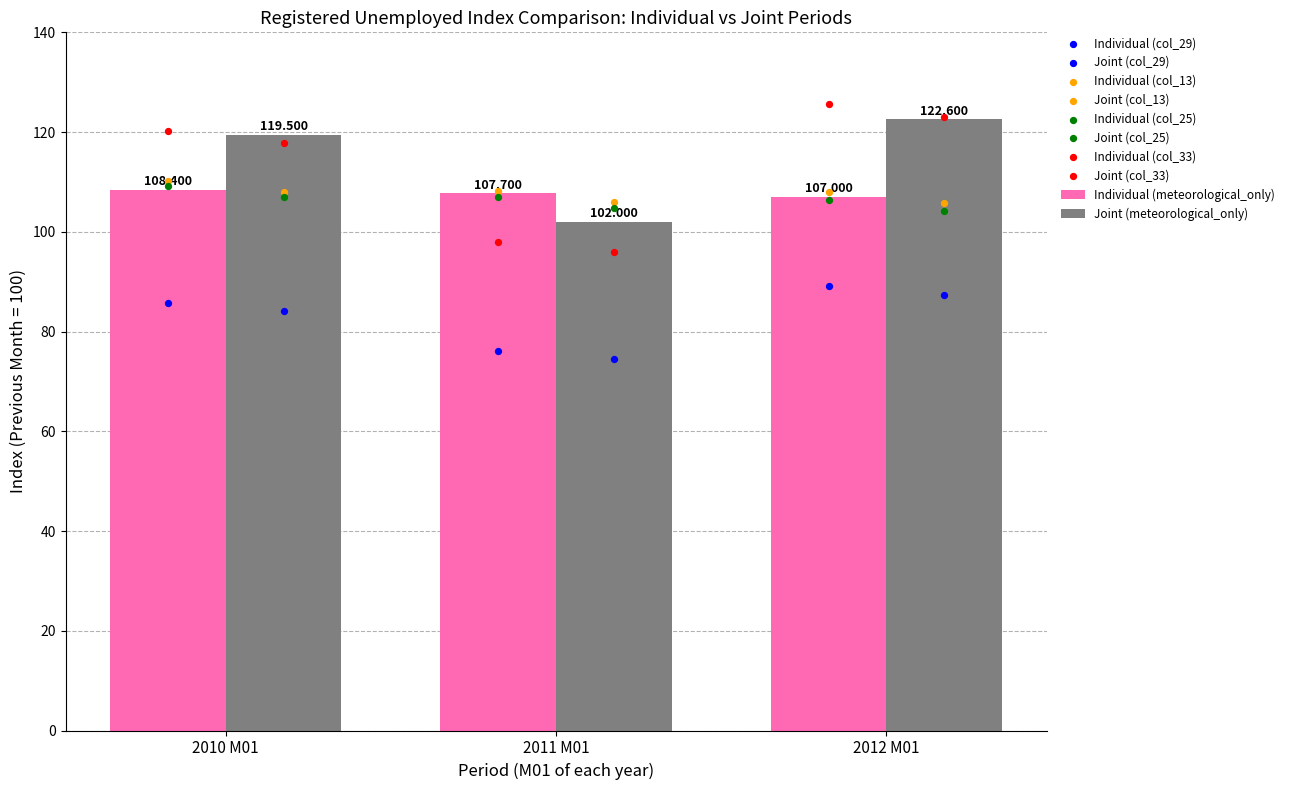

Which series contains the highest Y value?

Joint (meteorological_only)